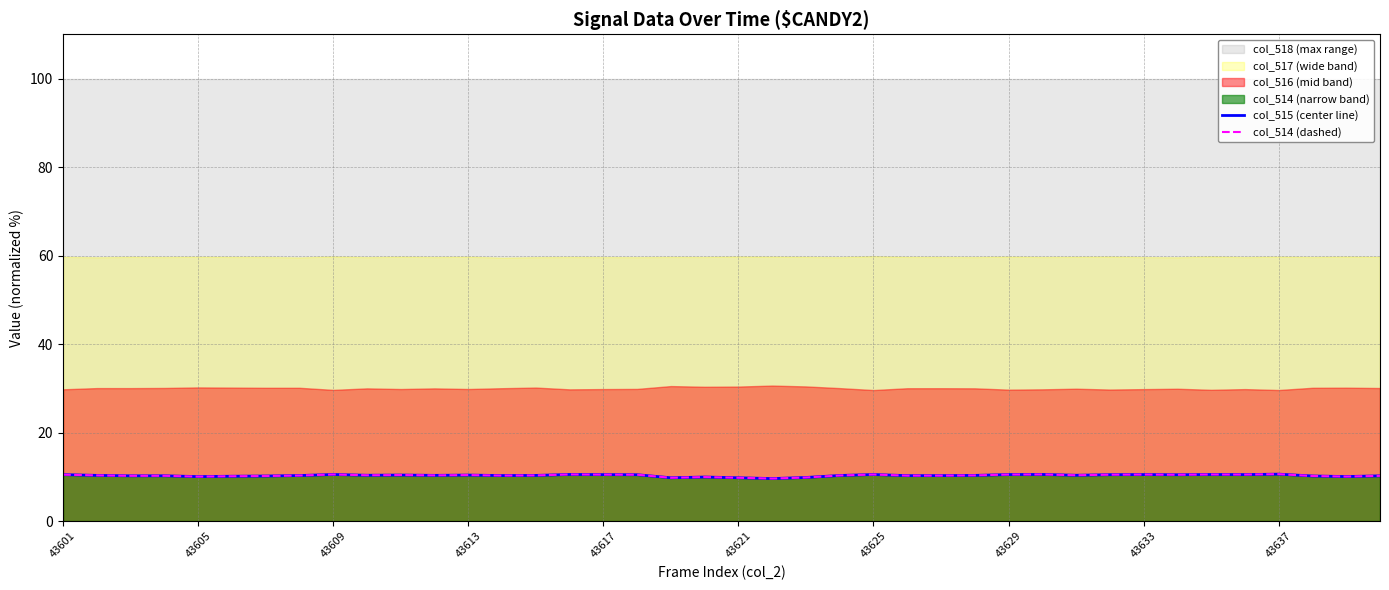

What is the sum of all col_515 (center line) values?

411.7